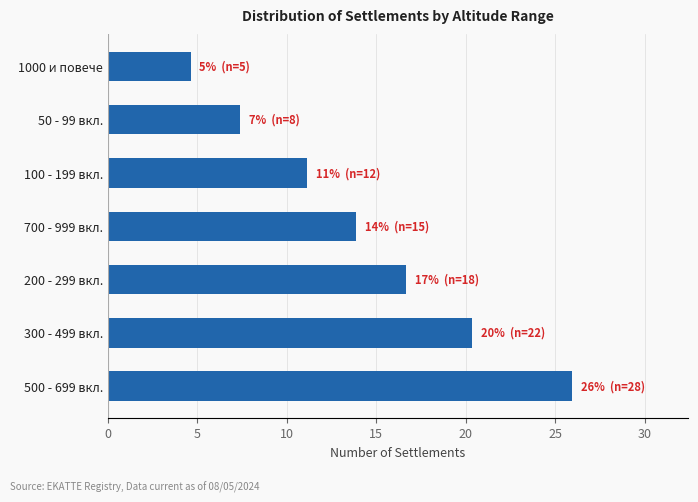

Reading bottom to top, transcribe all the data shown in this chart.

25.9	20.4	16.7	13.9	11.1	7.4	4.6